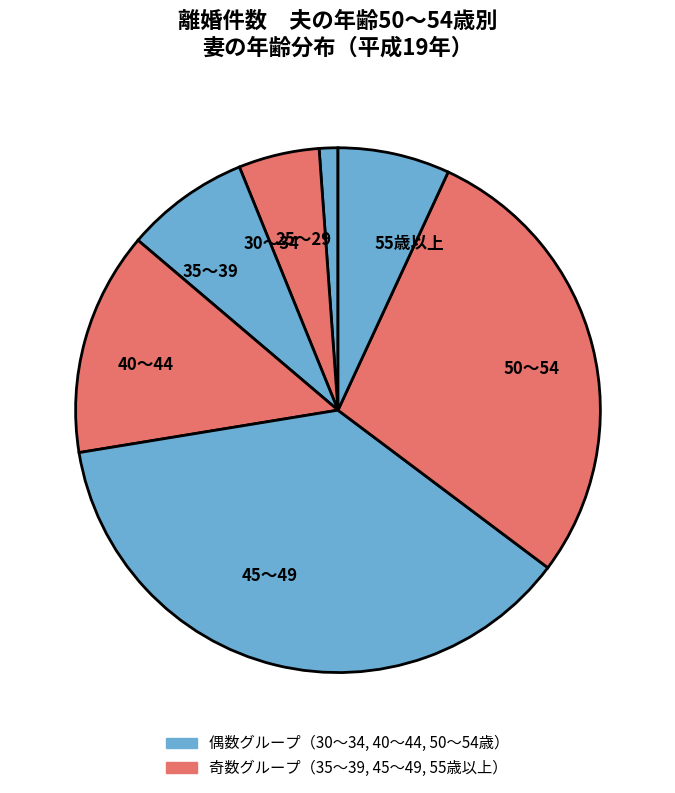

Is there any slice that represents more than half of the pie?

No